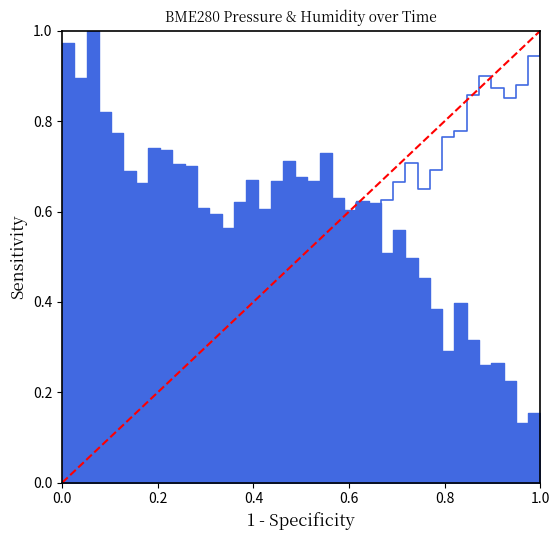

How many data points are above 0?

39